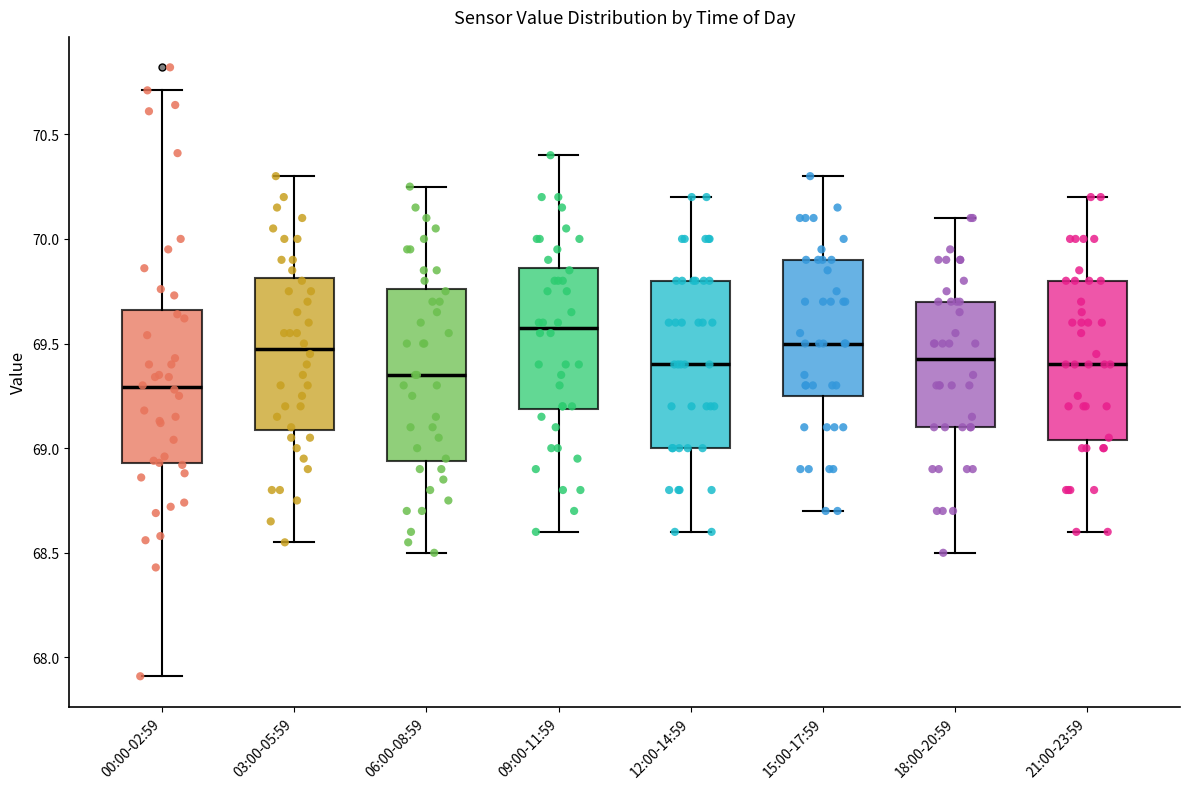

Reading left to right, transcribe this box plot: for each box, give where its median line is, the range the box spans, and where its two whiskers end, as read against the y-axis. The values are not printed on the chart, so give them approximately, as read against the axis.

00:00-02:59: median 69.30, box 68.95 to 69.65, whiskers 67.90 to 70.70
03:00-05:59: median 69.50, box 69.10 to 69.80, whiskers 68.55 to 70.30
06:00-08:59: median 69.35, box 68.95 to 69.75, whiskers 68.50 to 70.25
09:00-11:59: median 69.60, box 69.20 to 69.85, whiskers 68.60 to 70.40
12:00-14:59: median 69.40, box 69.00 to 69.80, whiskers 68.60 to 70.20
15:00-17:59: median 69.50, box 69.25 to 69.90, whiskers 68.70 to 70.30
18:00-20:59: median 69.45, box 69.10 to 69.70, whiskers 68.50 to 70.10
21:00-23:59: median 69.40, box 69.05 to 69.80, whiskers 68.60 to 70.20